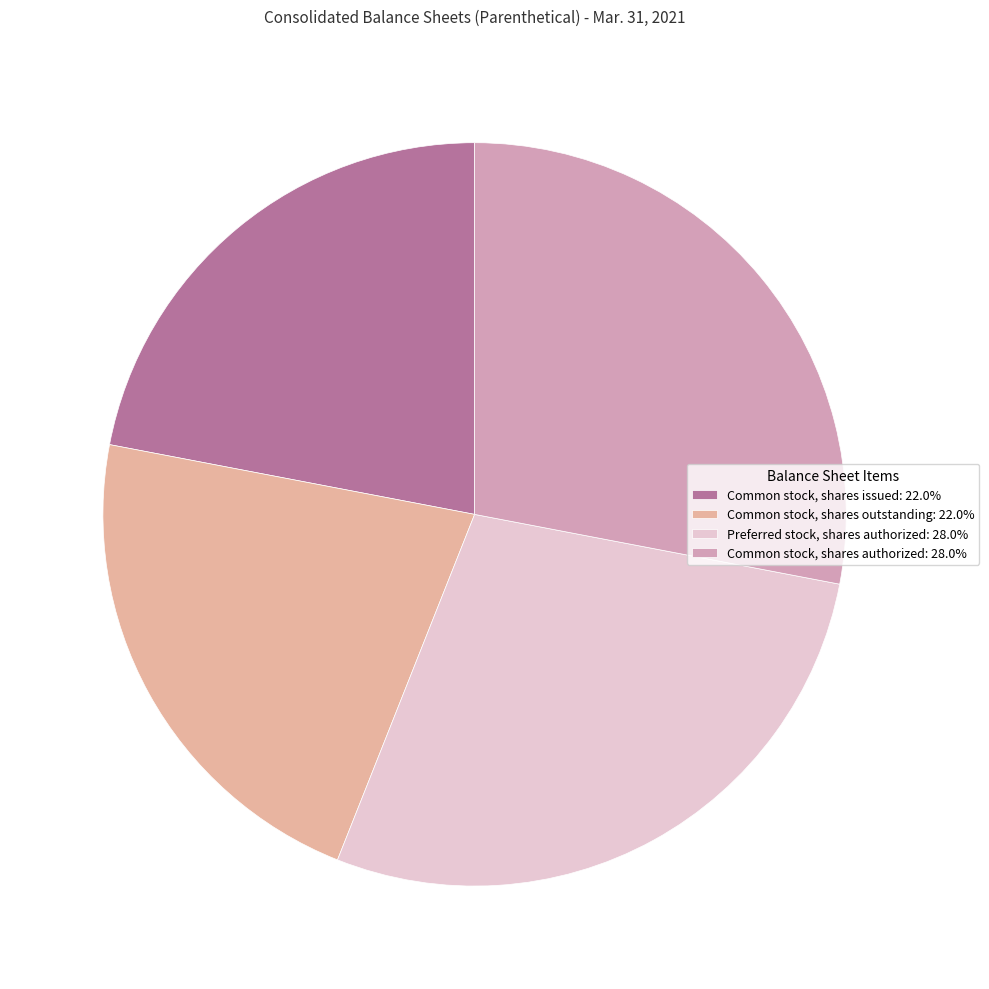

How much of the chart is everything except Common stock, shares authorized?

72.0%